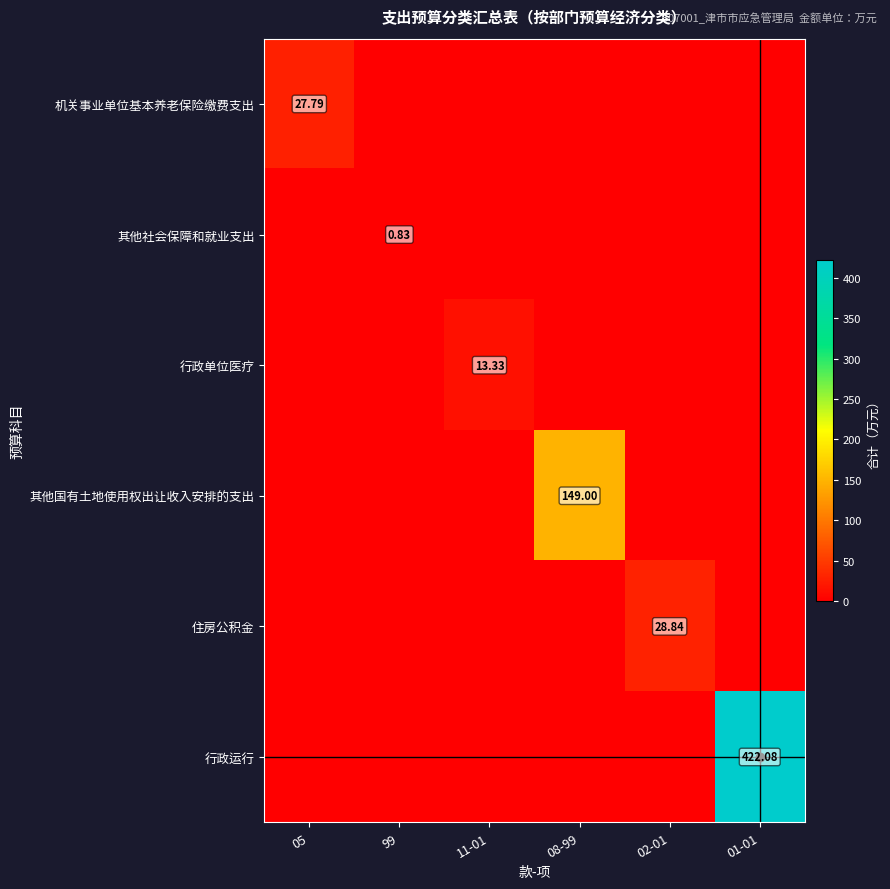

Is the value of 其他国有土地使用权出让收入安排的支出 at 11-01 greater than the value of 其他社会保障和就业支出 at 11-01?

No